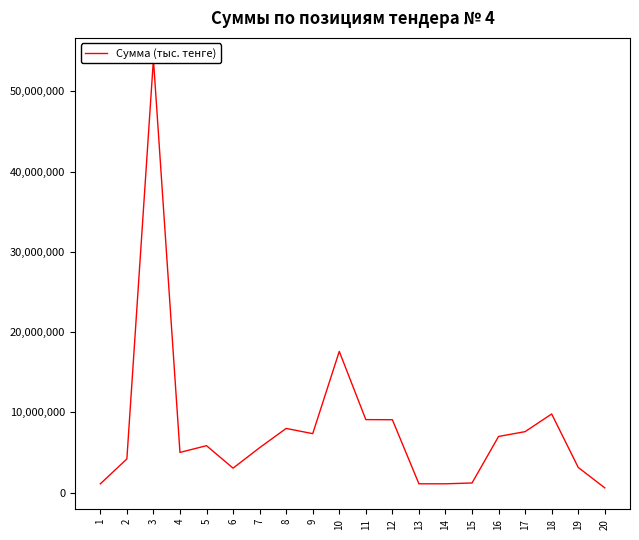

Between 13 and 9, which is larger?

9